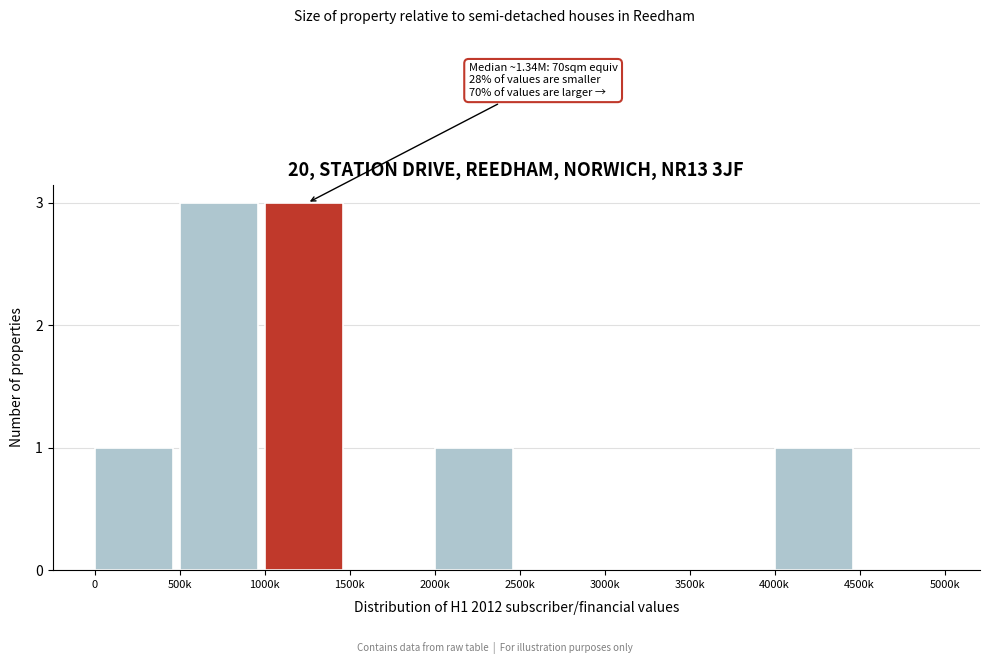

Reading left to right, transcribe all the data shown in this chart.

0=1	500k=3	1000k=3	1500k=0	2000k=1	2500k=0	3000k=0	3500k=0	4000k=1	4500k=0